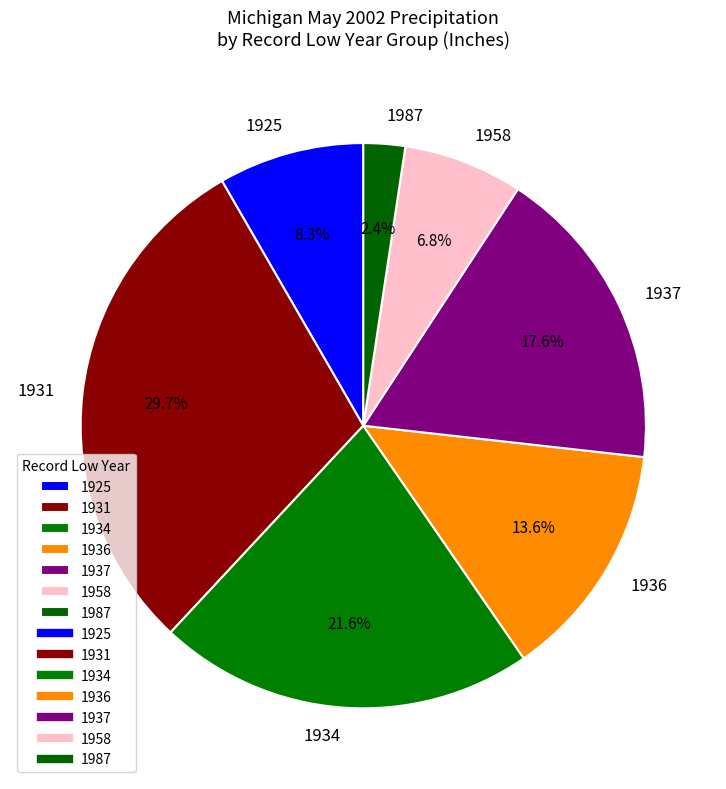

Rank the categories by value from highest to lowest.

1931, 1934, 1937, 1936, 1925, 1958, 1987